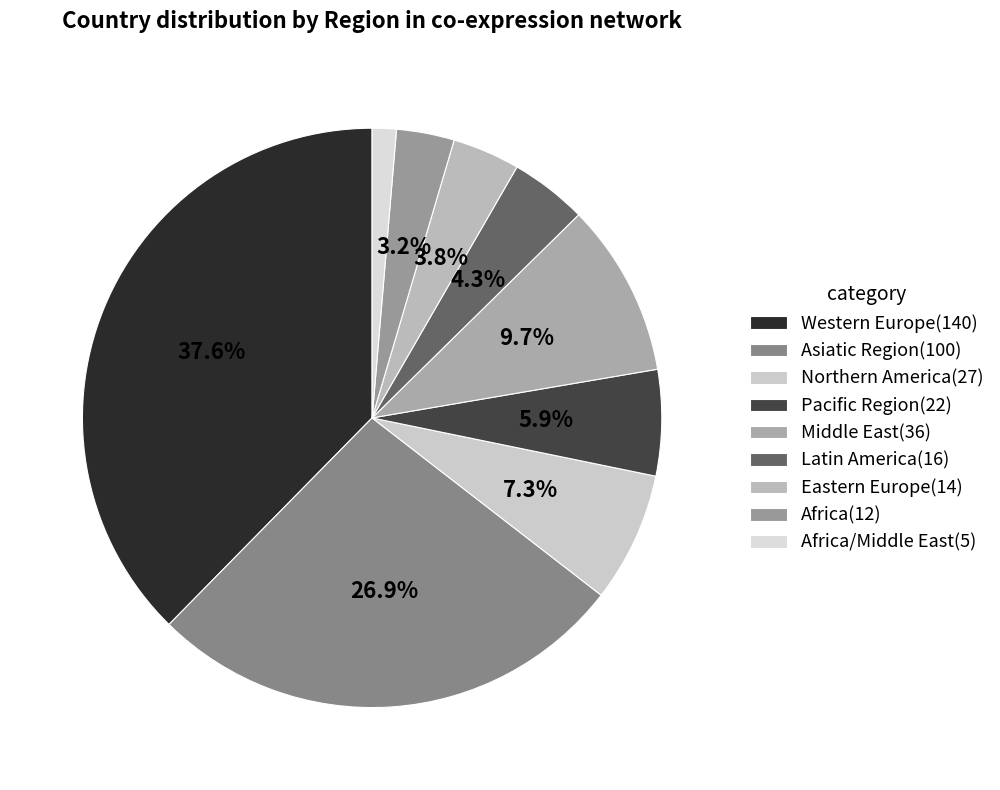

How many segments does this pie chart have?

9